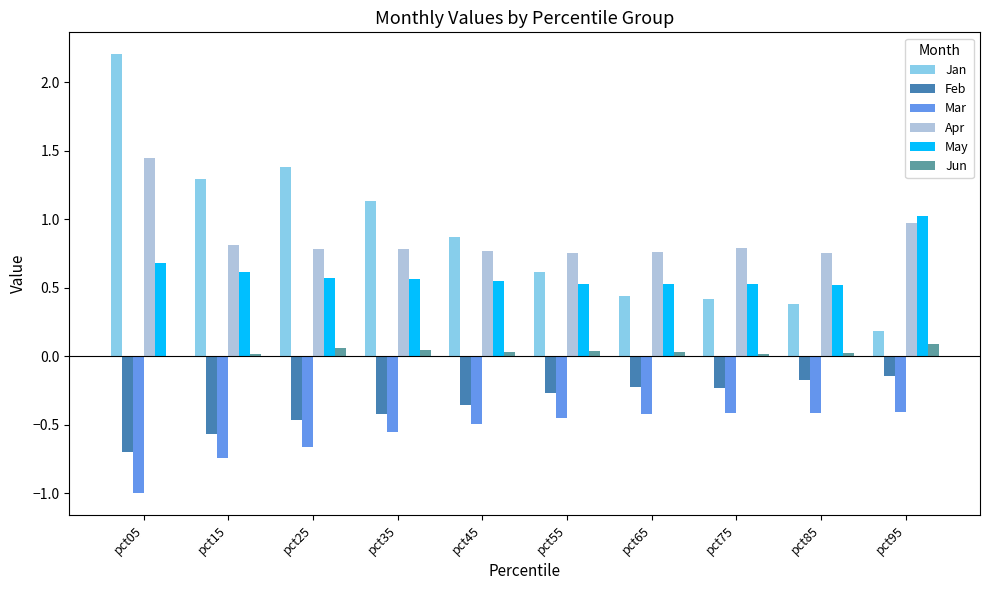

At which category is the sum across all series the highest?

pct05